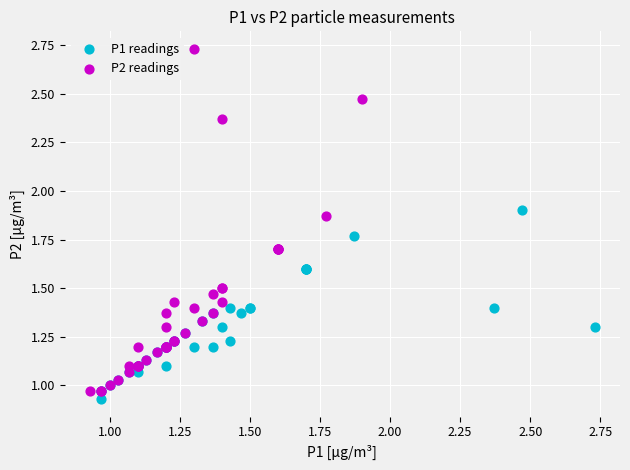

Which series contains the highest Y value?

P2 readings